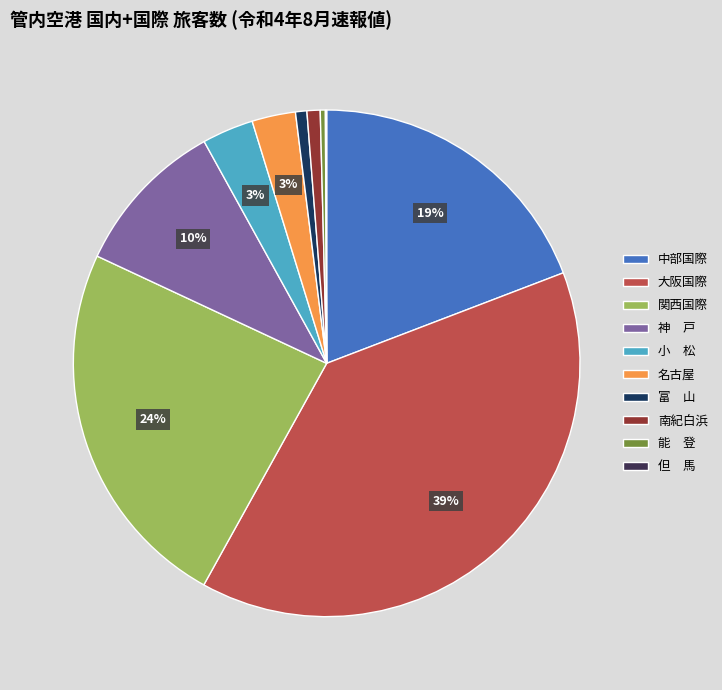

To the nearest percent, what is the average slice percentage?

10%